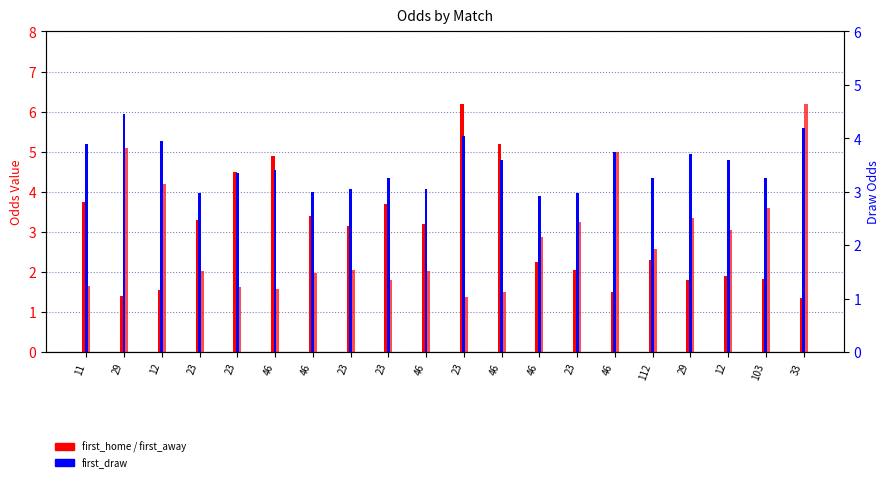

Rank the series by their maximum value, from highest to lowest.

first_home, first_away, first_draw